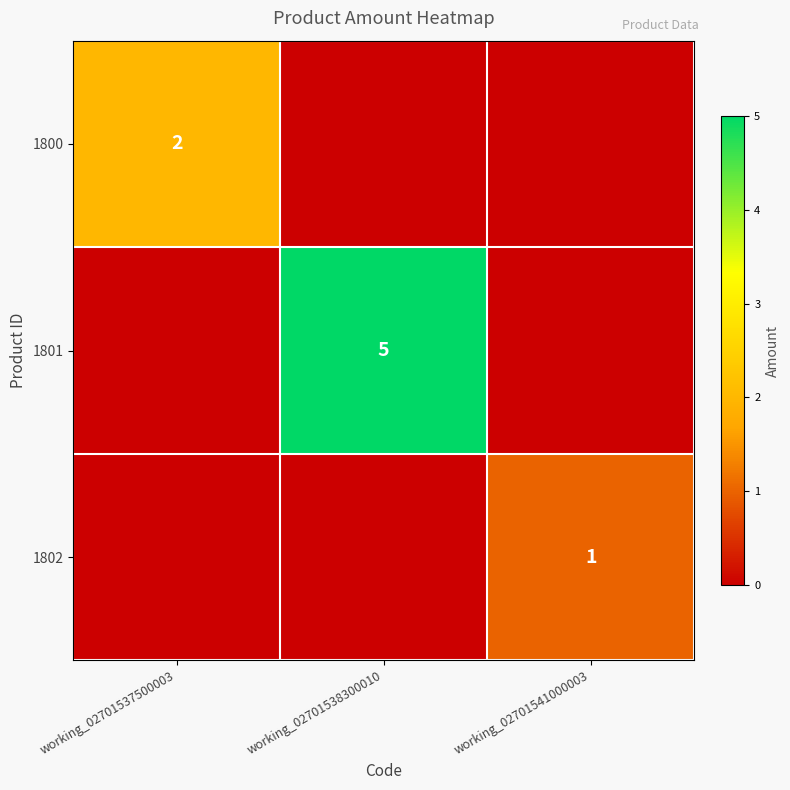

The value of 1800 at working_02701537500003 is 1. True or false?

False